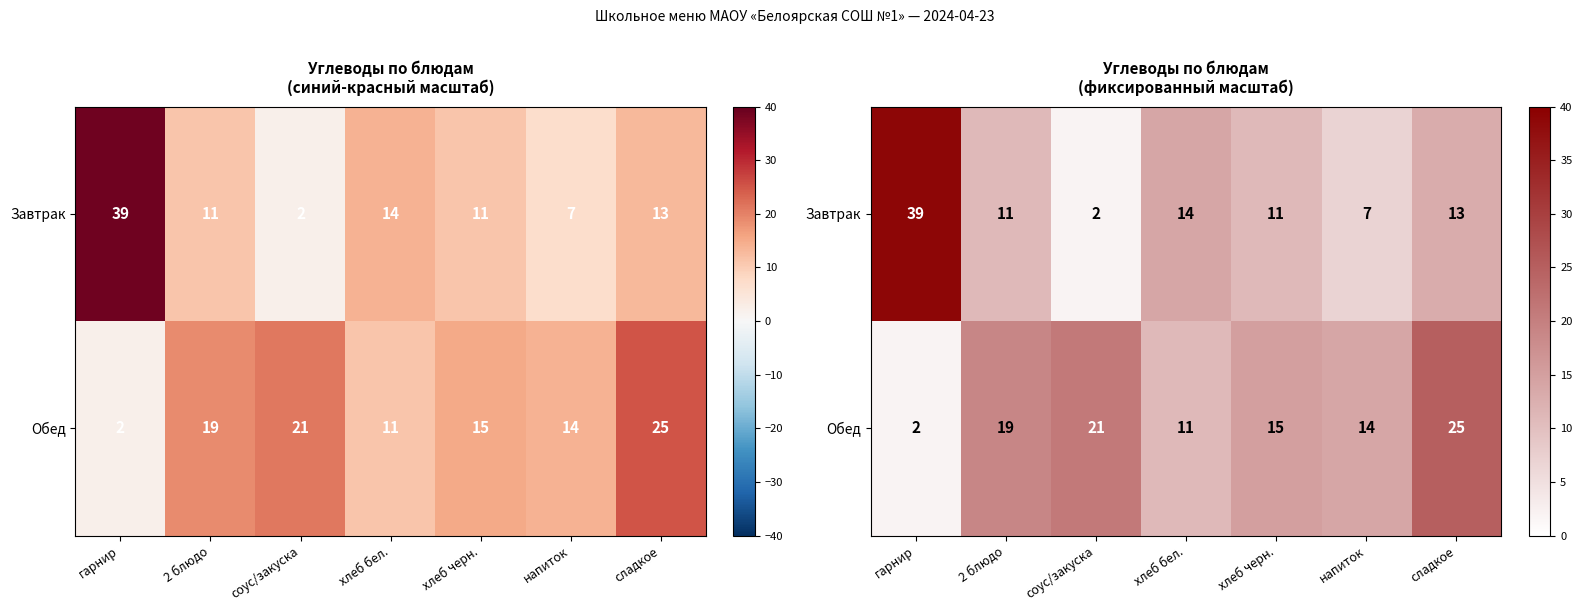

Which label corresponds to the smallest value in the chart?

соус/закуска